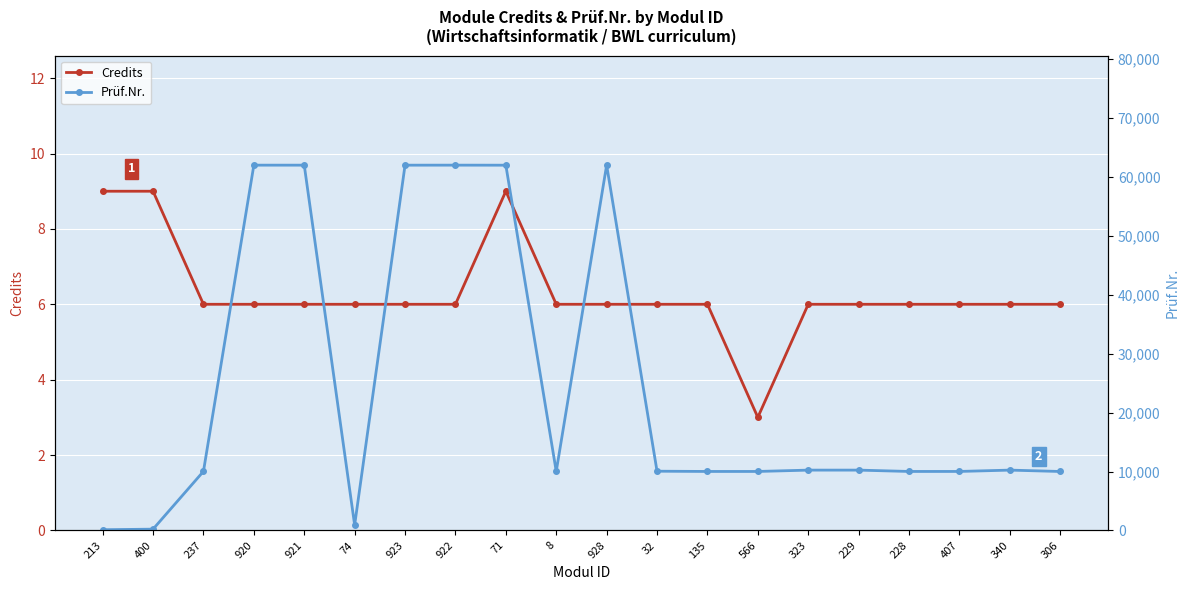

What is the sum of the Prüf.Nr. values at 8 and 920?

72034